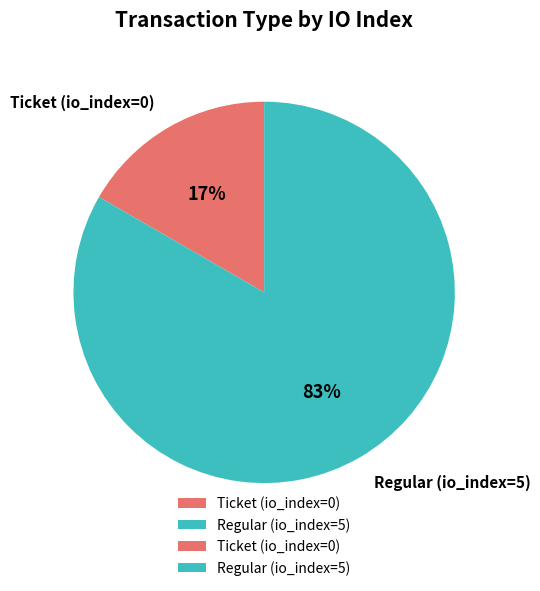

To the nearest percent, what is the average slice percentage?

50%